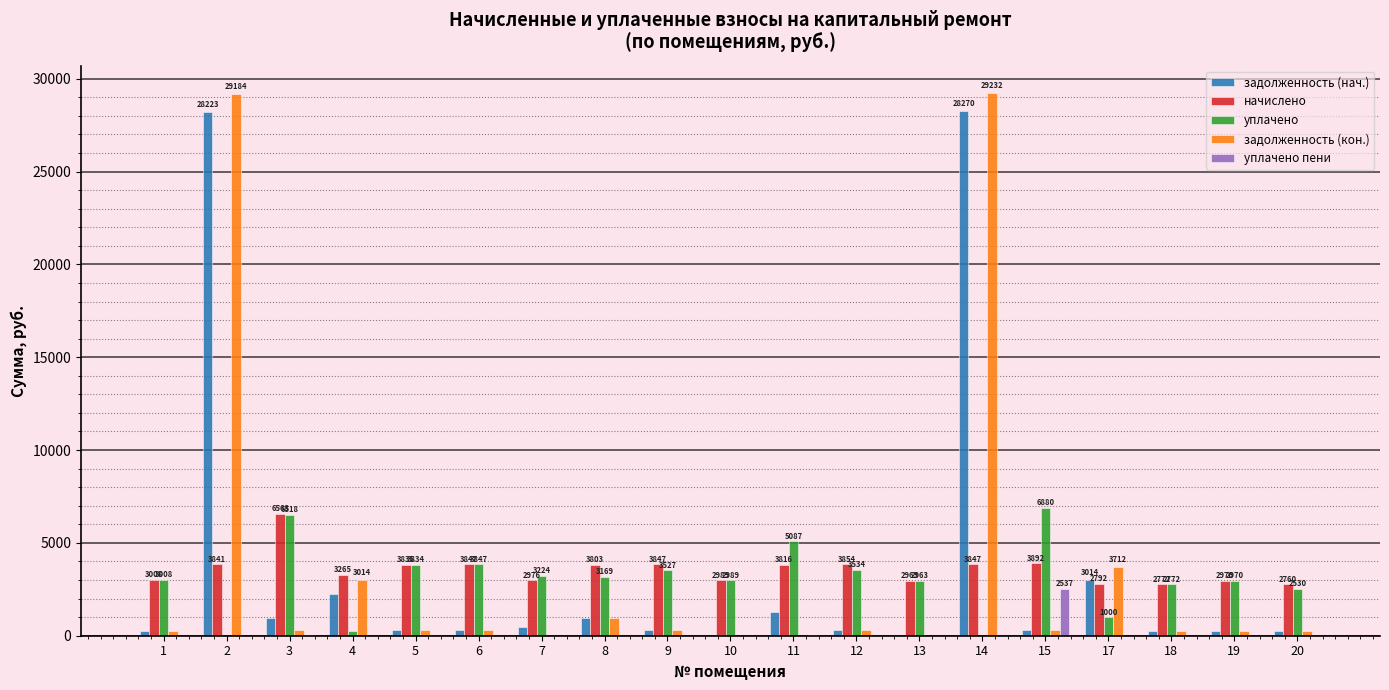

What is the total value across all series at 12?

8031.3